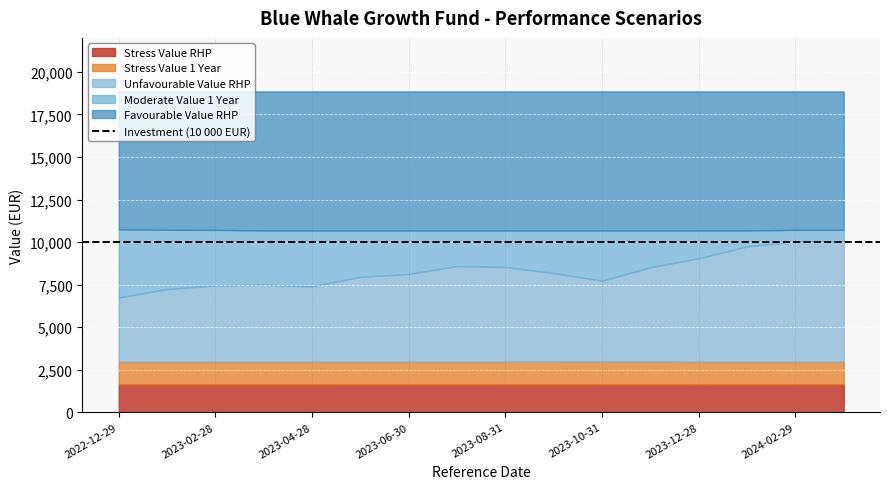

What is the minimum value for Stress Value RHP?

1636.7